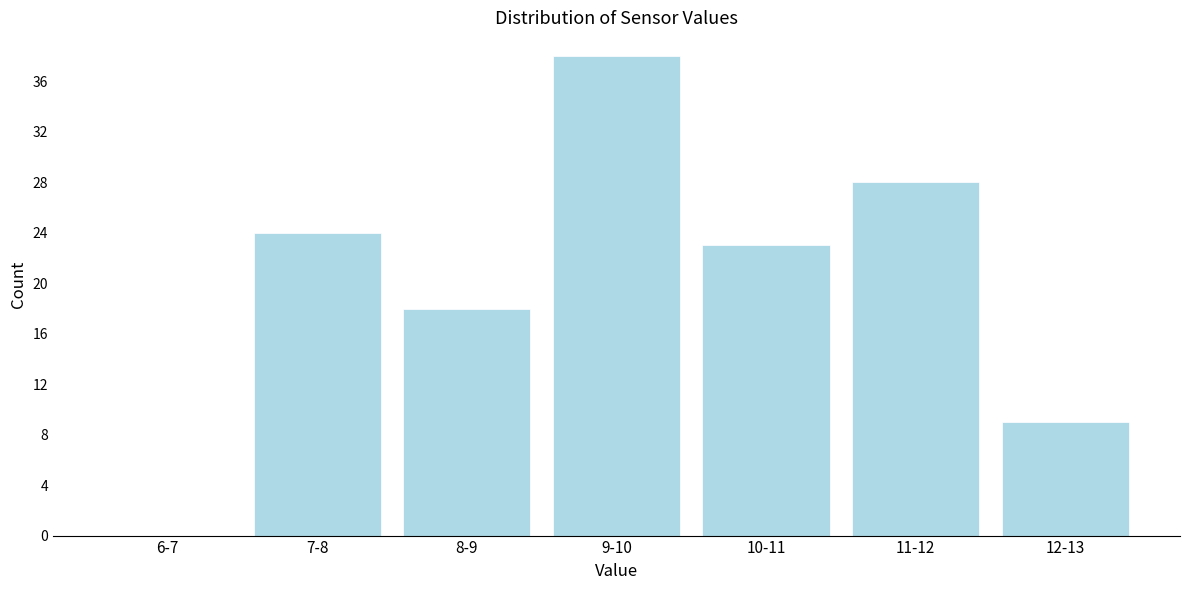

Reading left to right, what are all the values shown in this chart?

6-7=0	7-8=24	8-9=18	9-10=38	10-11=23	11-12=28	12-13=9